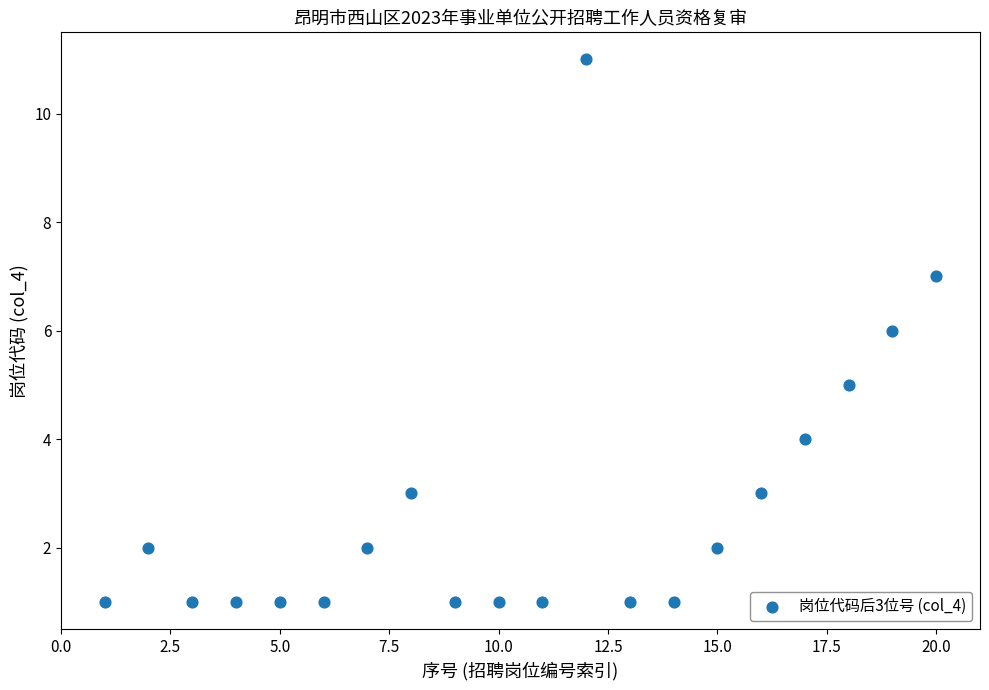

What is the range of Y values (max minus min)?

10